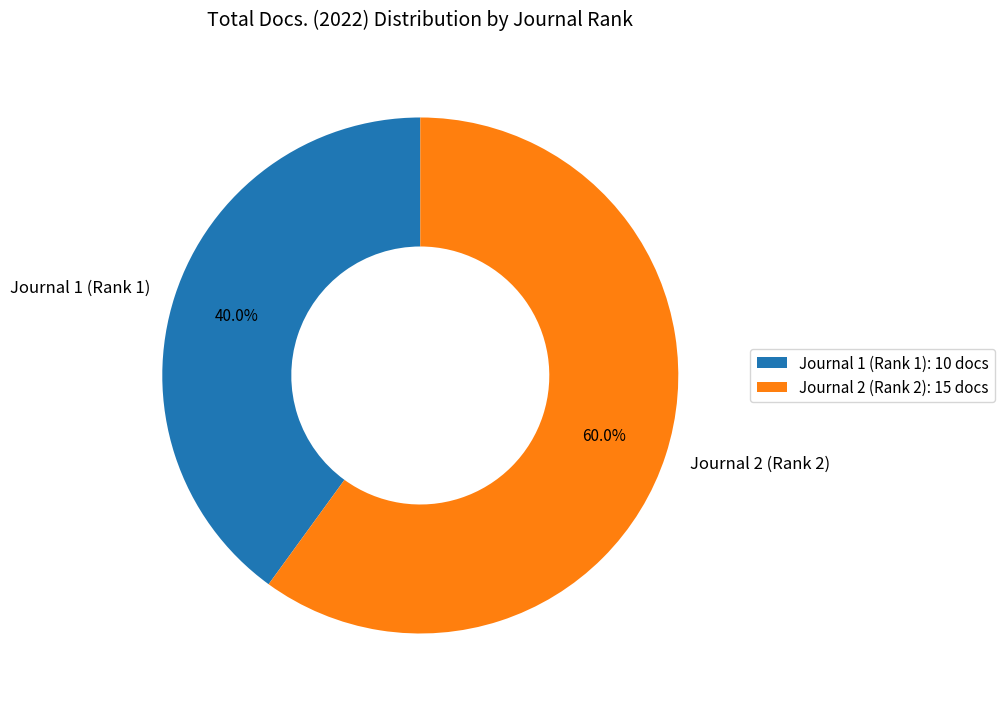

Do Journal 1 (Rank 1) and Journal 2 (Rank 2) together represent more than half of the pie?

Yes